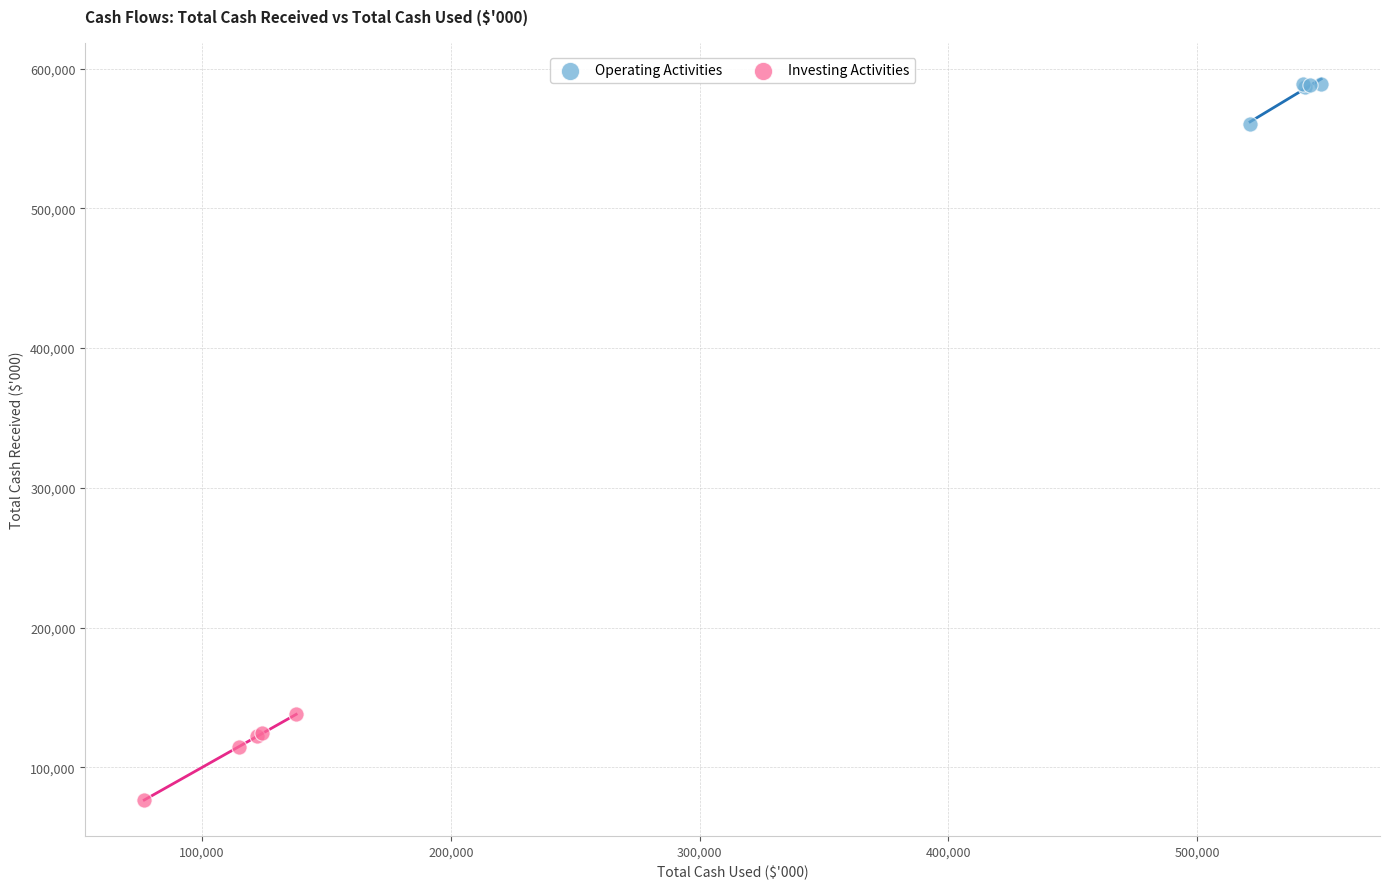

Which series reaches the maximum Y coordinate?

Operating Activities